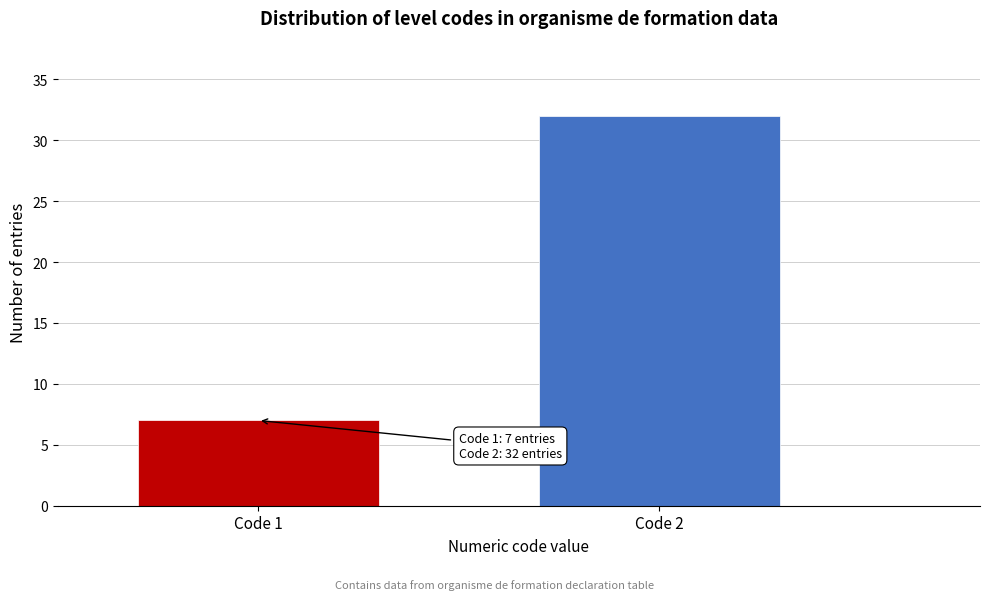

Reading right to left, transcribe all the data shown in this chart.

Code 2=32	Code 1=7